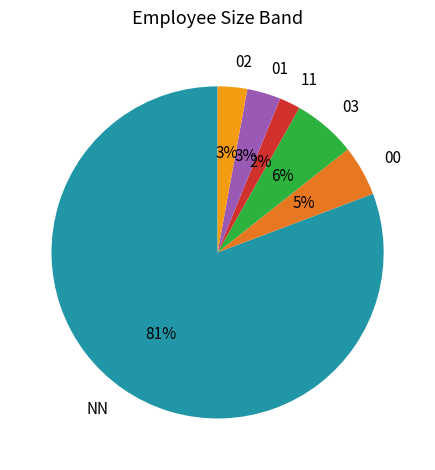

To the nearest percent, what is the difference between the largest and smallest slice percentages?

79%